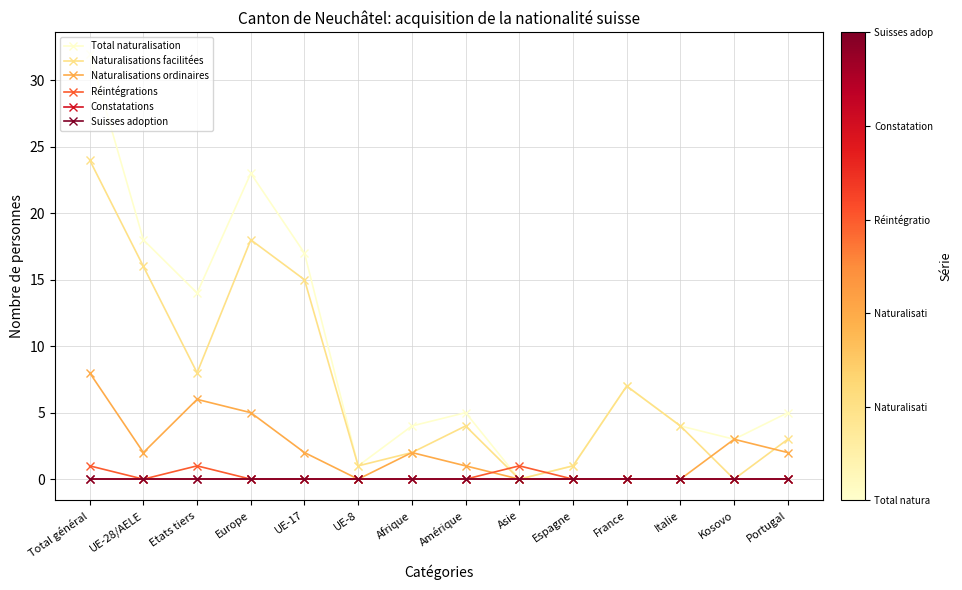

What is the difference between the maximum and minimum values in the Réintégrations series?

1